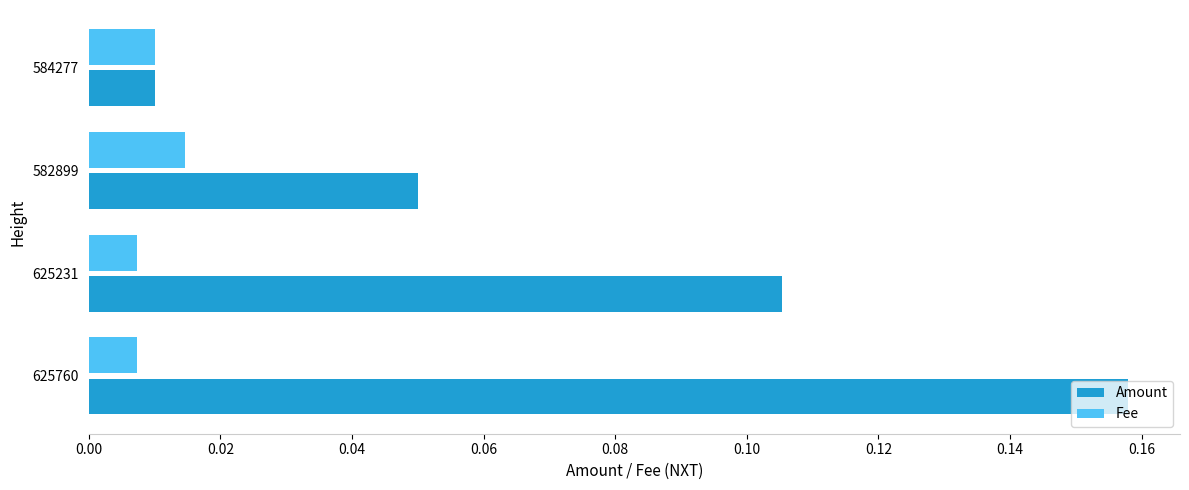

The Amount series shows 0.2 at 625231. True or false?

False